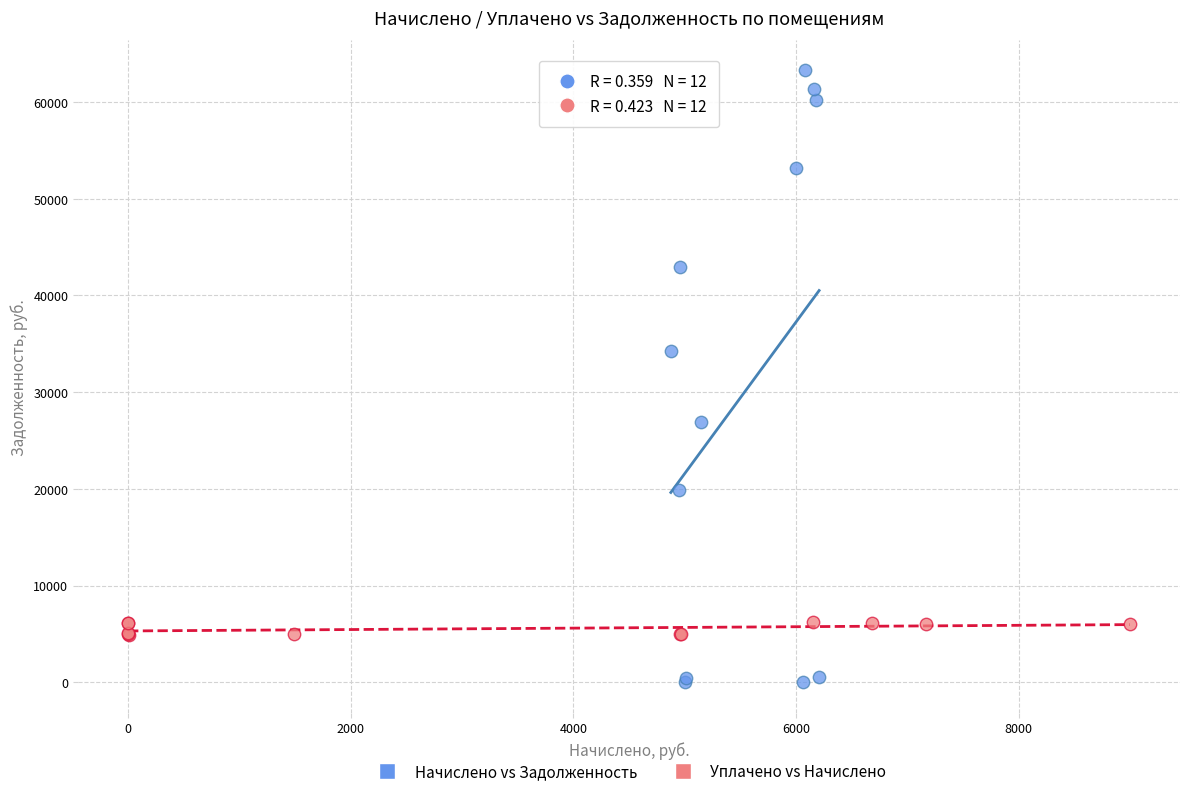

Which series contains the highest Y value?

Начислено vs Задолженность